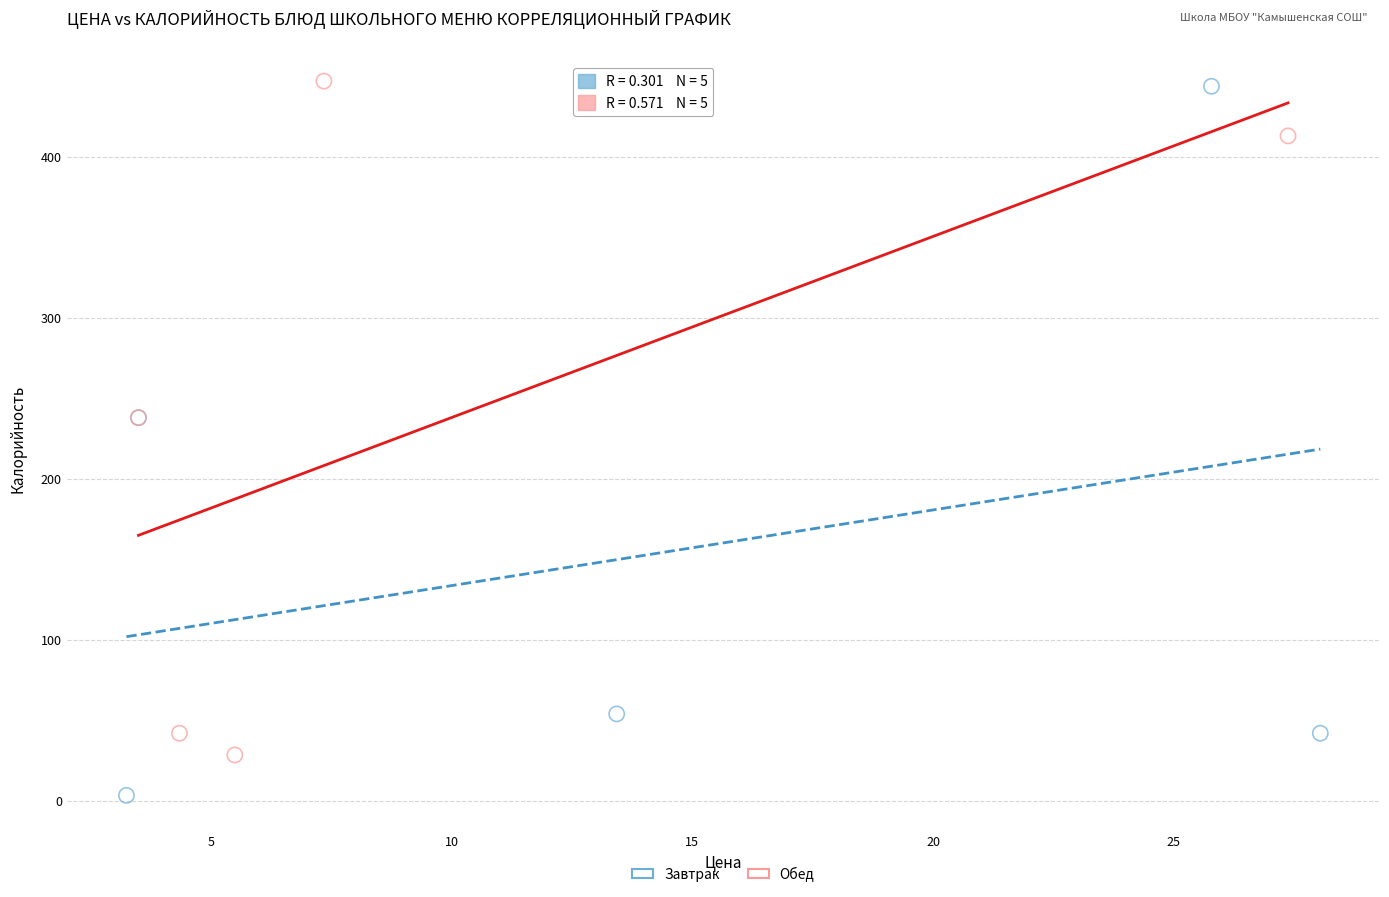

Which series reaches the minimum Y coordinate?

Завтрак